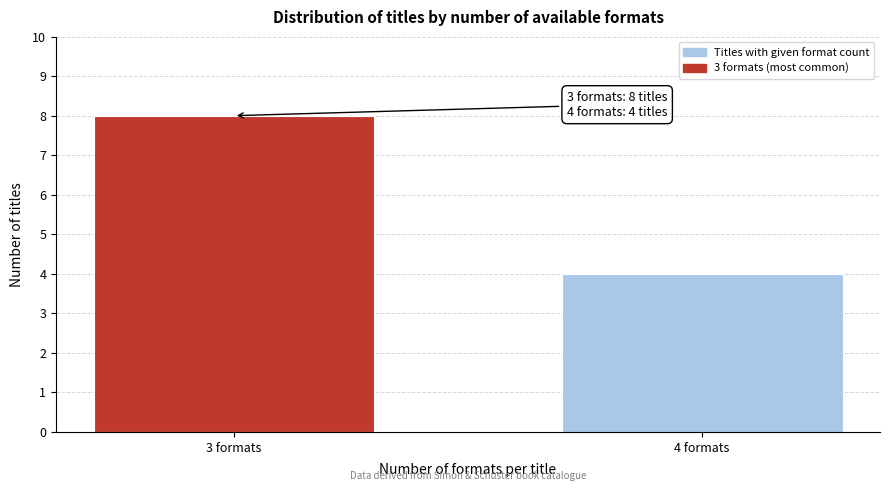

Reading left to right, transcribe all the data shown in this chart.

8	4